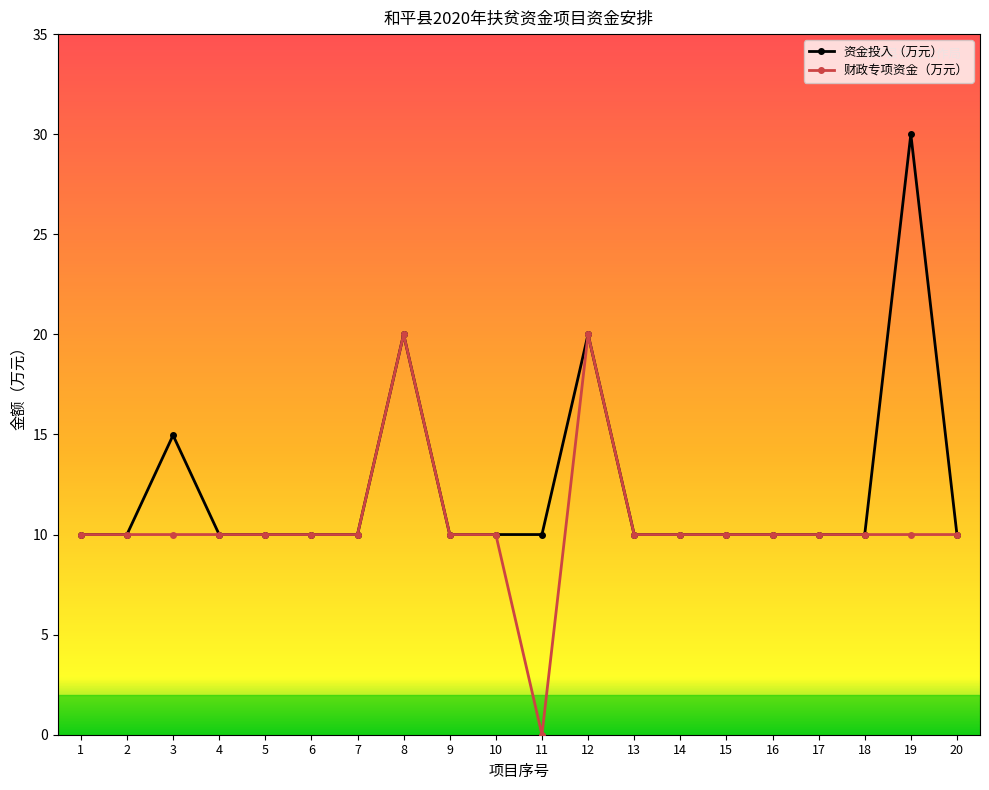

Rank the series by their average value, from lowest to highest.

财政专项资金（万元）, 资金投入（万元）